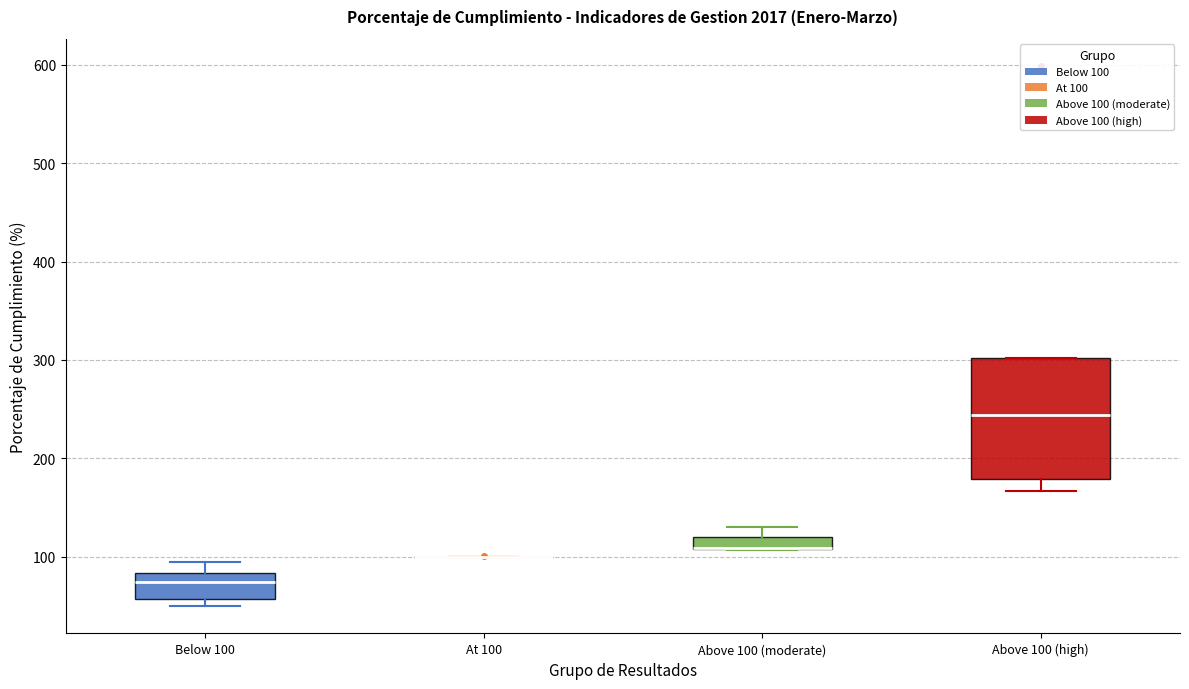

Comparing the boxes themselves (not the whiskers), which one is the tallest?

Above 100 (high)